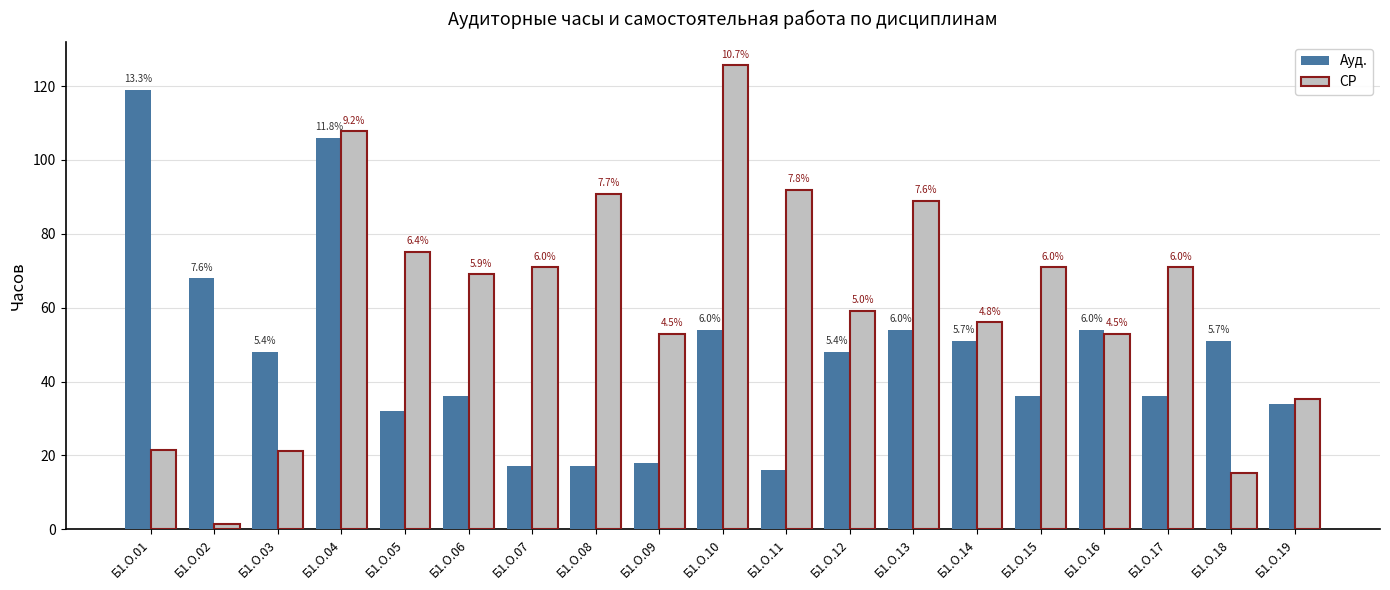

What are all the series names shown in the legend?

Ауд., СР